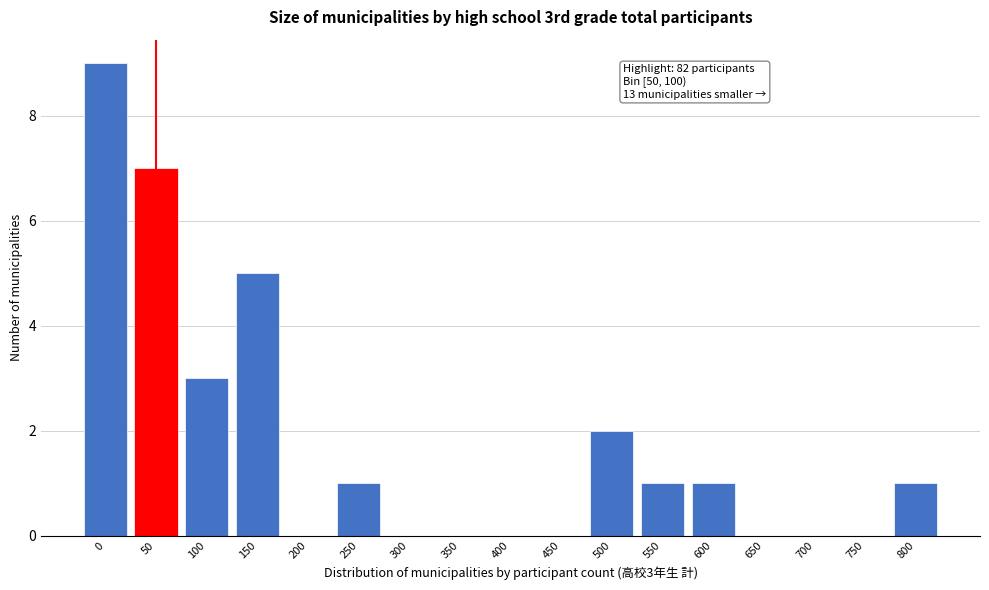

Reading left to right, transcribe all the data shown in this chart.

0=9	50=7	100=3	150=5	200=0	250=1	300=0	350=0	400=0	450=0	500=2	550=1	600=1	650=0	700=0	750=0	800=1